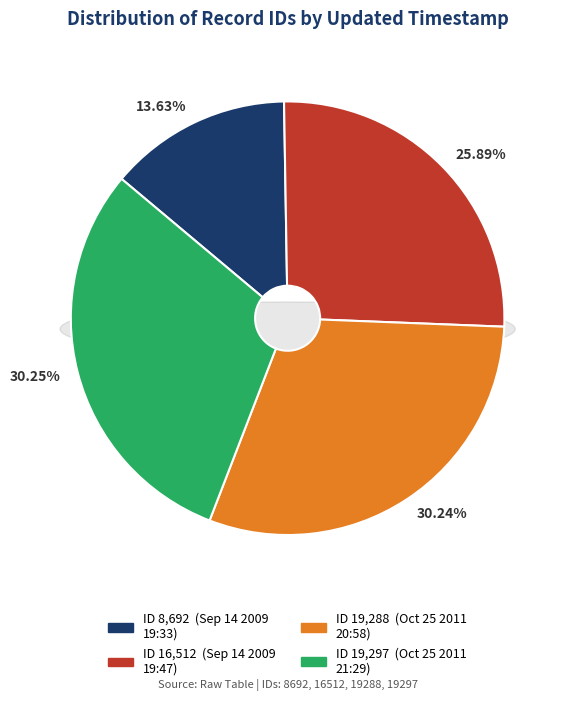

To the nearest percent, what is the difference between the 2009-09-14
19:33:43 and 2011-10-25
20:58:59 slice percentages?

17%